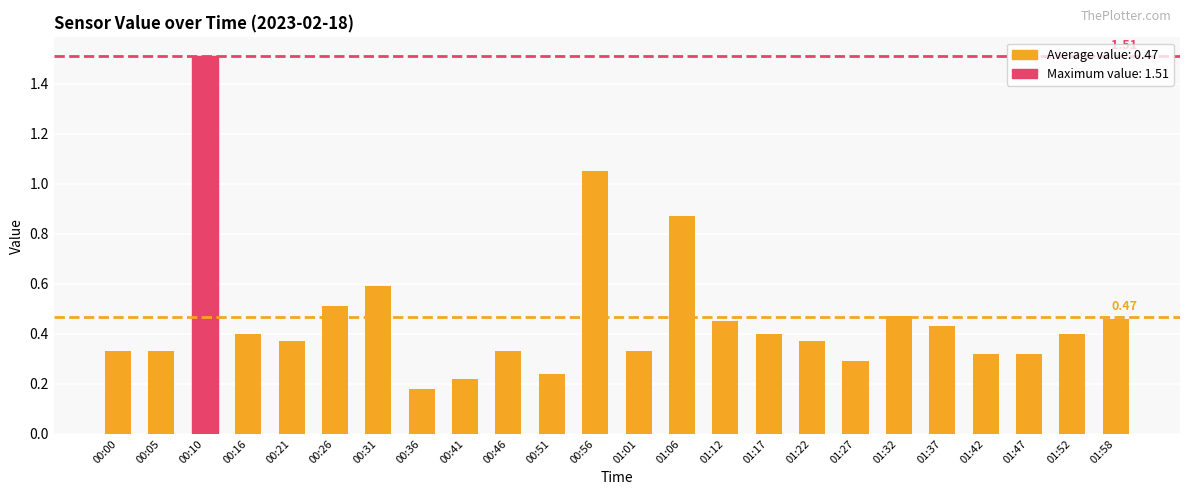

Which category has the highest value across all series?

00:10